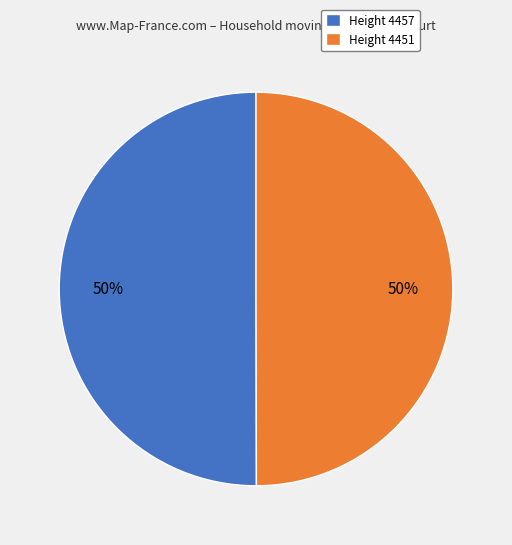

To the nearest percent, what percentage of the pie is Height 4457?

50%